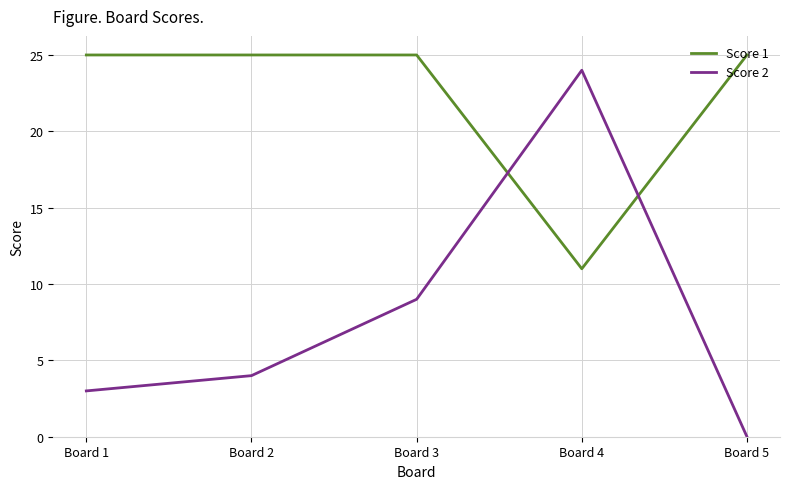

What value does the Score 1 series have at Board 3, to the nearest 5?

25